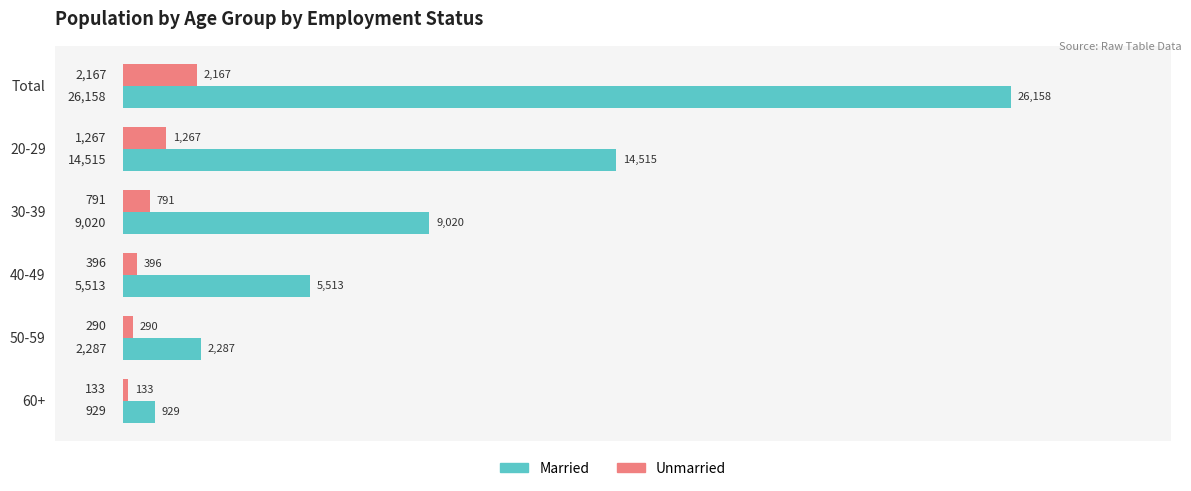

What is the maximum value for Married?

26158